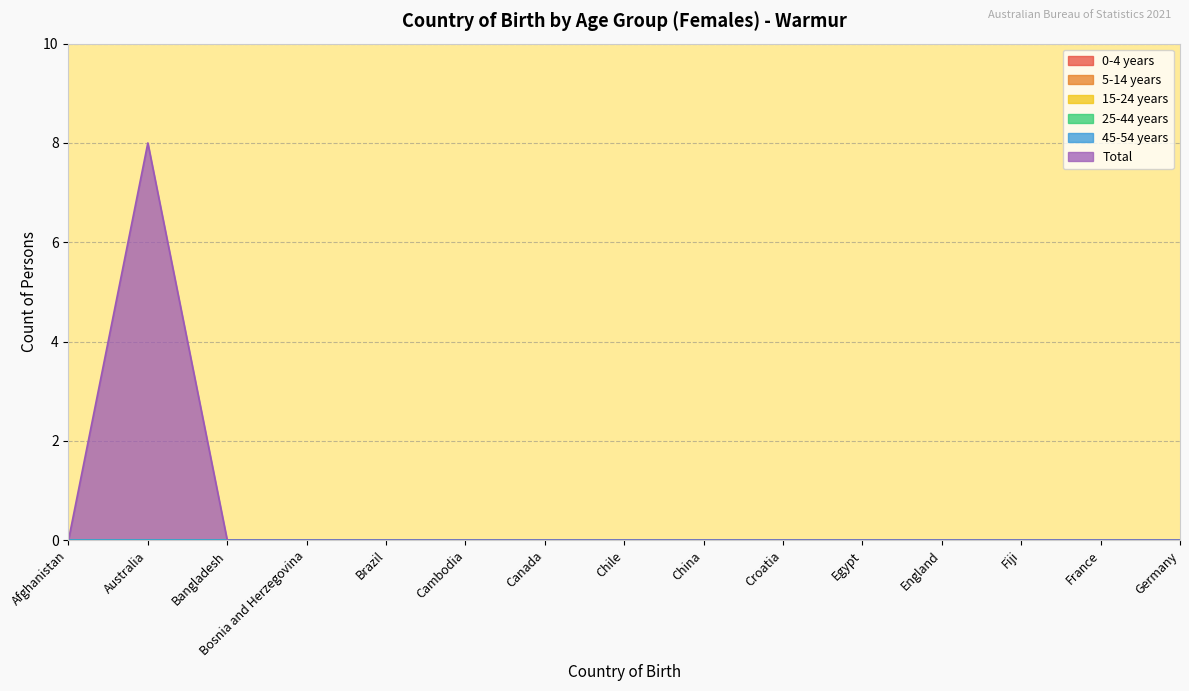

Reading left to right, what are all the values shown in this chart?

0-4 years: Afghanistan=0	Australia=0	Bangladesh=0	Bosnia and Herzegovina=0	Brazil=0	Cambodia=0	Canada=0	Chile=0	China=0	Croatia=0	Egypt=0	England=0	Fiji=0	France=0	Germany=0
5-14 years: Afghanistan=0	Australia=0	Bangladesh=0	Bosnia and Herzegovina=0	Brazil=0	Cambodia=0	Canada=0	Chile=0	China=0	Croatia=0	Egypt=0	England=0	Fiji=0	France=0	Germany=0
15-24 years: Afghanistan=0	Australia=0	Bangladesh=0	Bosnia and Herzegovina=0	Brazil=0	Cambodia=0	Canada=0	Chile=0	China=0	Croatia=0	Egypt=0	England=0	Fiji=0	France=0	Germany=0
25-44 years: Afghanistan=0	Australia=0	Bangladesh=0	Bosnia and Herzegovina=0	Brazil=0	Cambodia=0	Canada=0	Chile=0	China=0	Croatia=0	Egypt=0	England=0	Fiji=0	France=0	Germany=0
45-54 years: Afghanistan=0	Australia=0	Bangladesh=0	Bosnia and Herzegovina=0	Brazil=0	Cambodia=0	Canada=0	Chile=0	China=0	Croatia=0	Egypt=0	England=0	Fiji=0	France=0	Germany=0
Total: Afghanistan=0	Australia=8	Bangladesh=0	Bosnia and Herzegovina=0	Brazil=0	Cambodia=0	Canada=0	Chile=0	China=0	Croatia=0	Egypt=0	England=0	Fiji=0	France=0	Germany=0